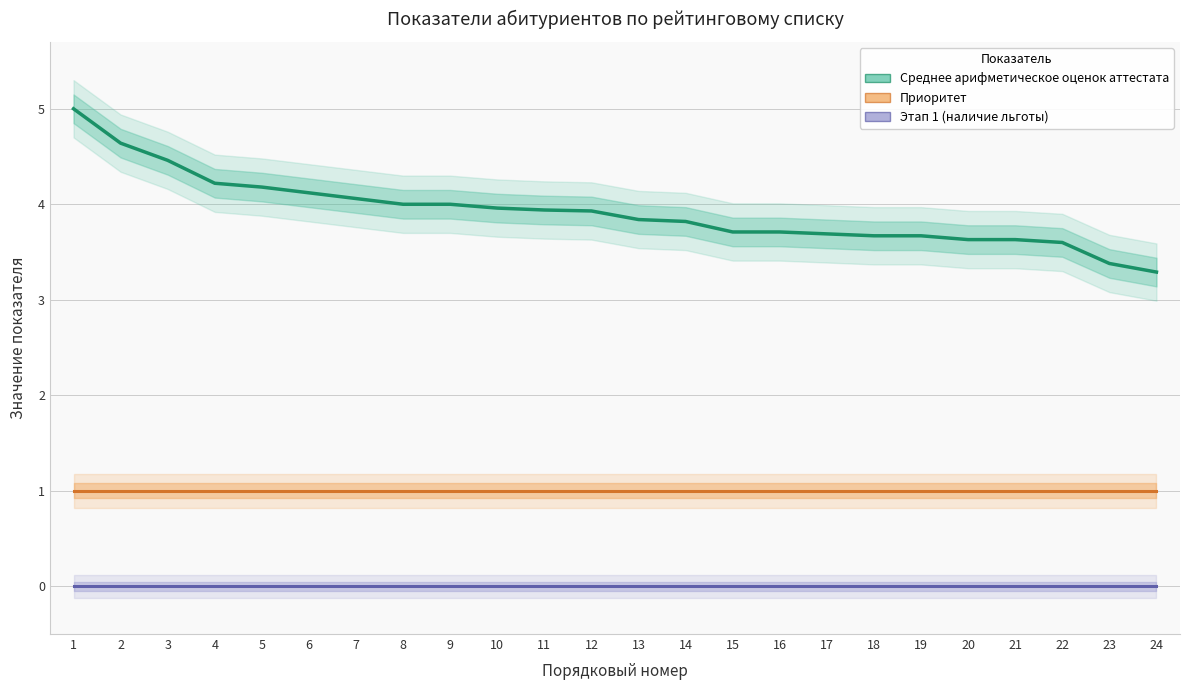

What is the sum of all Приоритет values?

24.0